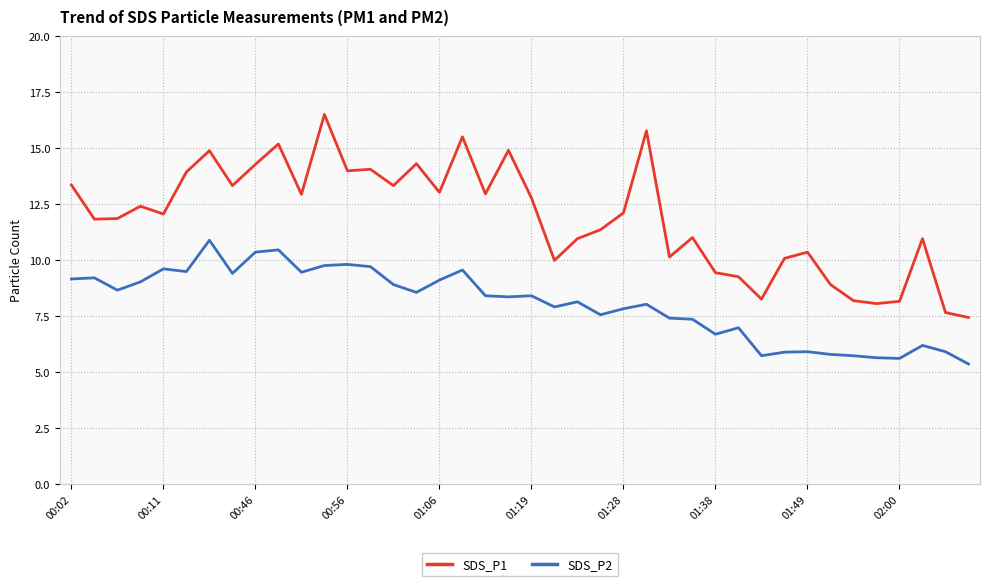

Which series has the widest spread of values?

SDS_P1